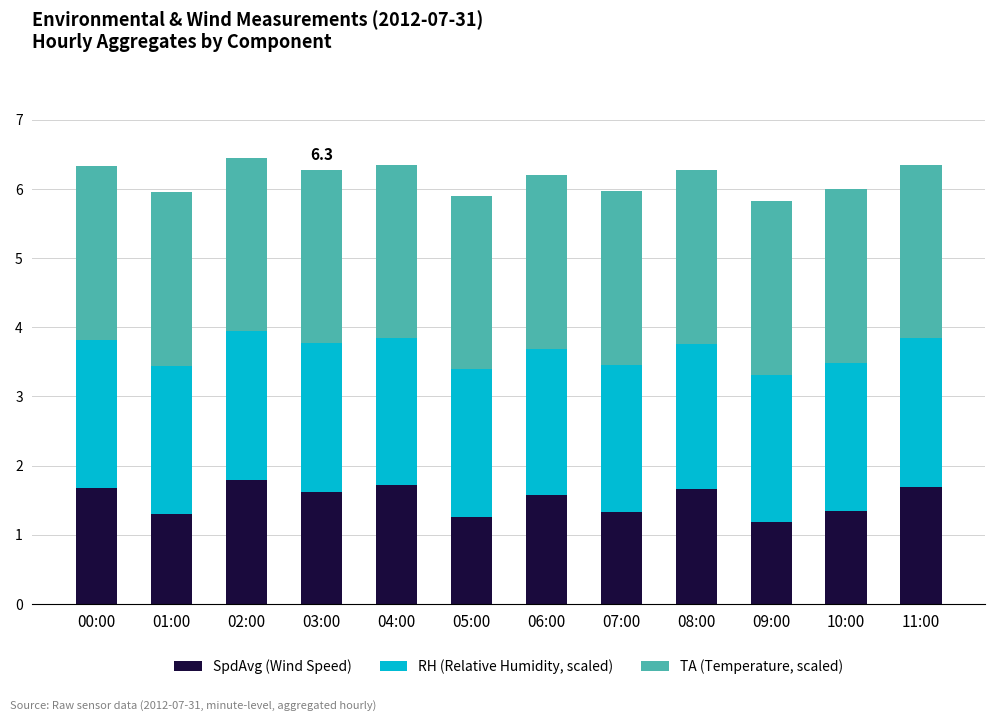

What is the total value across all series at 01:00?

6.0